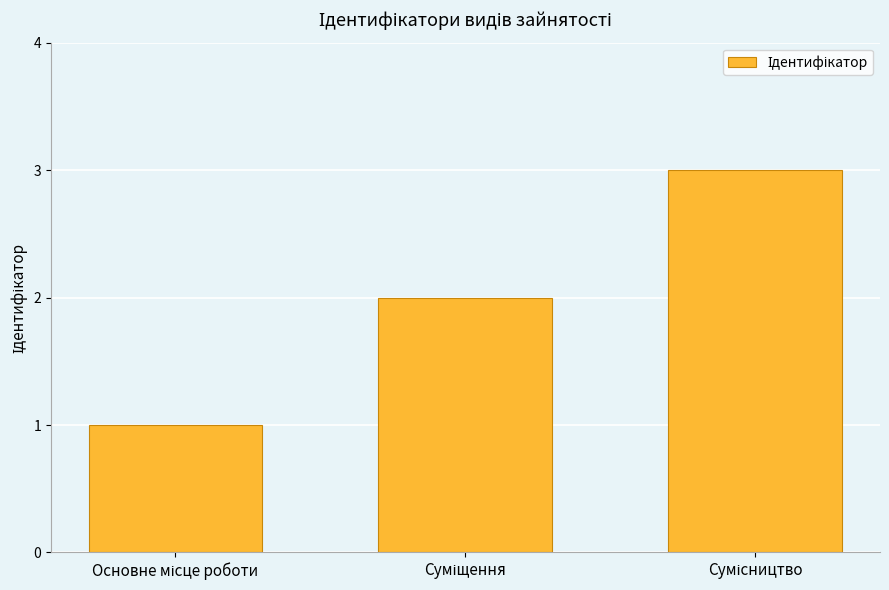

What is the greatest value displayed?

3